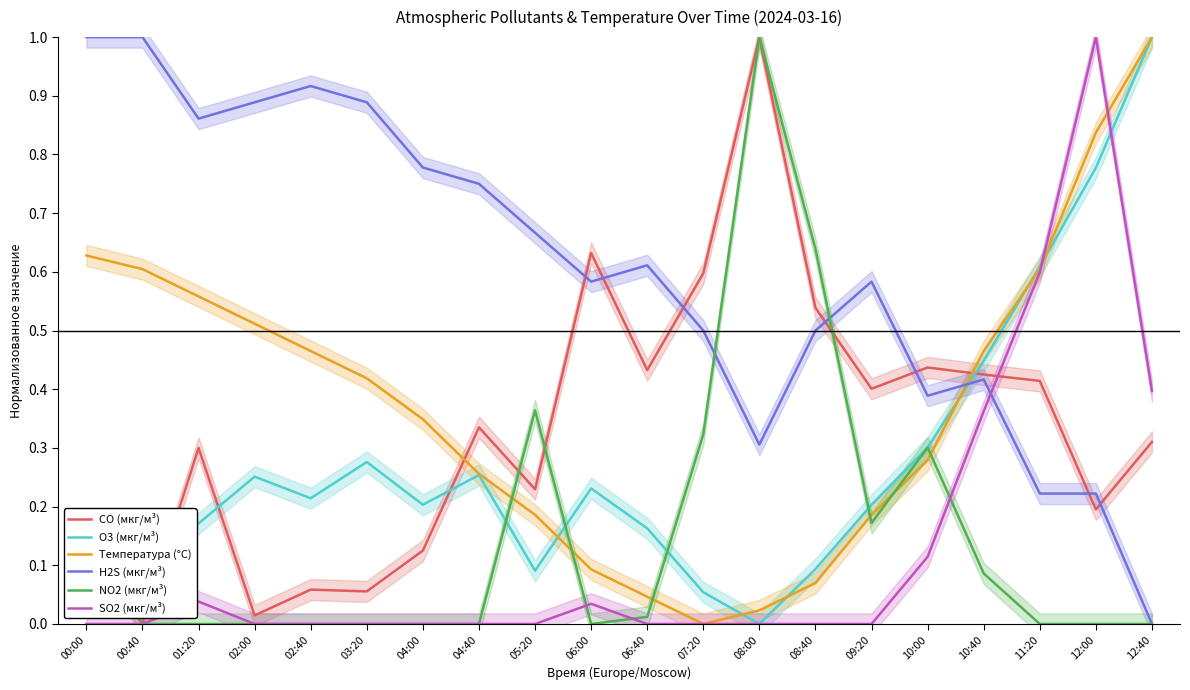

Reading right to left, list all the values displayed in this chart.

CO (мкг/м³): 0.3	0.2	0.4	0.4	0.4	0.4	0.5	1.0	0.6	0.4	0.6	0.2	0.3	0.1	0.1	0.1	0.0	0.3	0.0	0.1
O3 (мкг/м³): 1.0	0.8	0.6	0.4	0.3	0.2	0.1	0.0	0.1	0.2	0.2	0.1	0.3	0.2	0.3	0.2	0.3	0.2	0.1	0.0
Температура (°C): 1.0	0.8	0.6	0.5	0.3	0.2	0.1	0.0	0.0	0.0	0.1	0.2	0.3	0.3	0.4	0.5	0.5	0.6	0.6	0.6
H2S (мкг/м³): 0.0	0.2	0.2	0.4	0.4	0.6	0.5	0.3	0.5	0.6	0.6	0.7	0.8	0.8	0.9	0.9	0.9	0.9	1.0	1.0
NO2 (мкг/м³): 0.0	0.0	0.0	0.1	0.3	0.2	0.6	1.0	0.3	0.0	0.0	0.4	0.0	0.0	0.0	0.0	0.0	0.0	0.0	0.2
SO2 (мкг/м³): 0.4	1.0	0.6	0.4	0.1	0.0	0.0	0.0	0.0	0.0	0.0	0.0	0.0	0.0	0.0	0.0	0.0	0.0	0.0	0.0